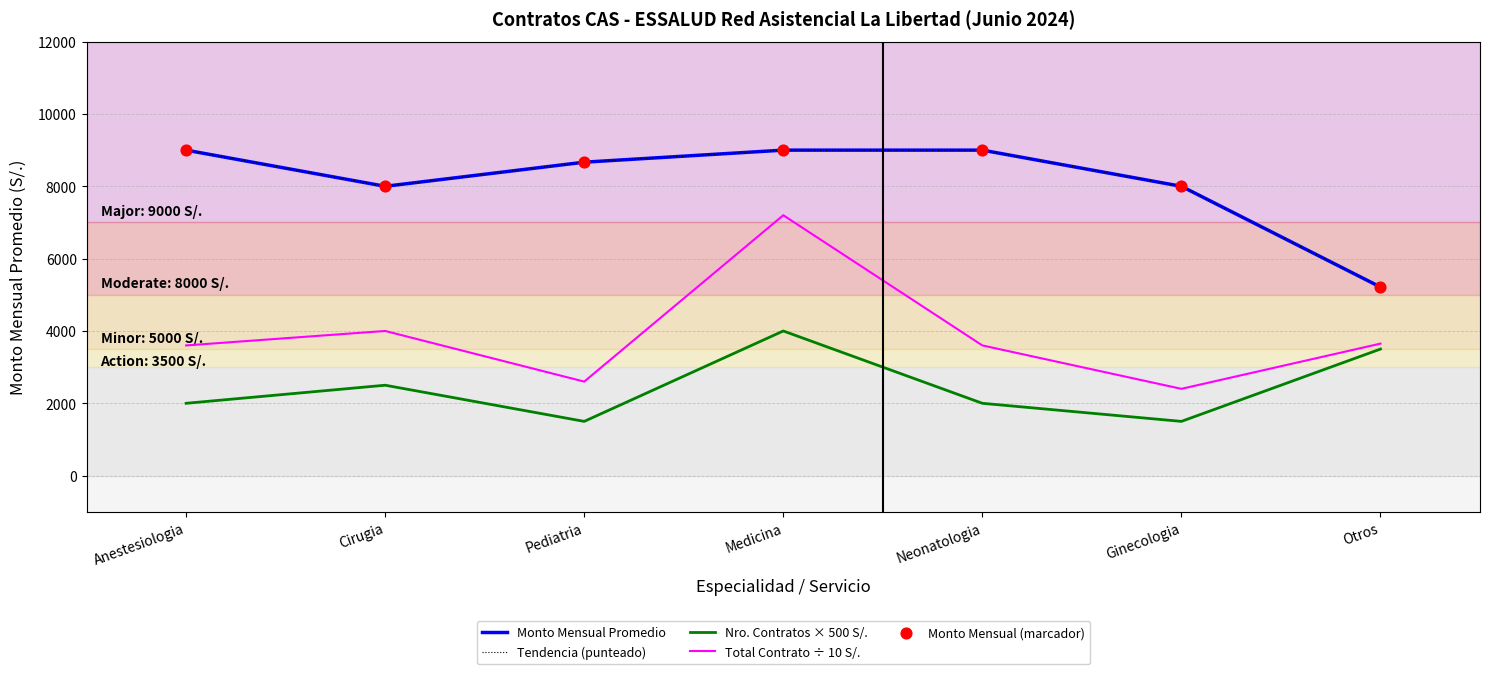

What is the total value across all series at Medicina?

38200